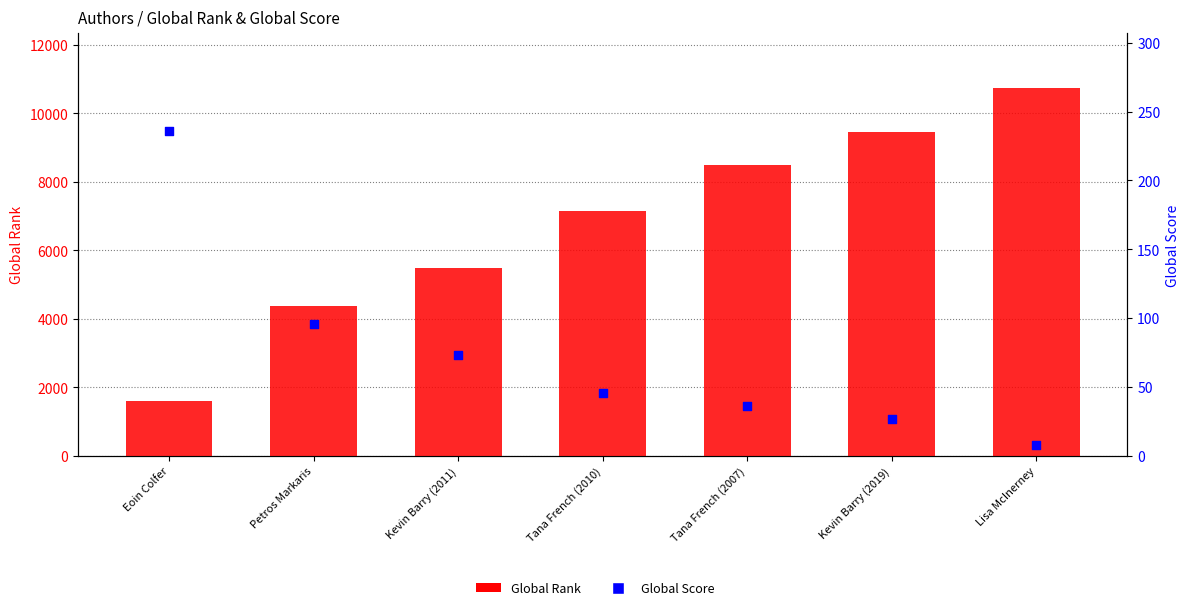

What are all the series names shown in the legend?

Global Rank, Global Score